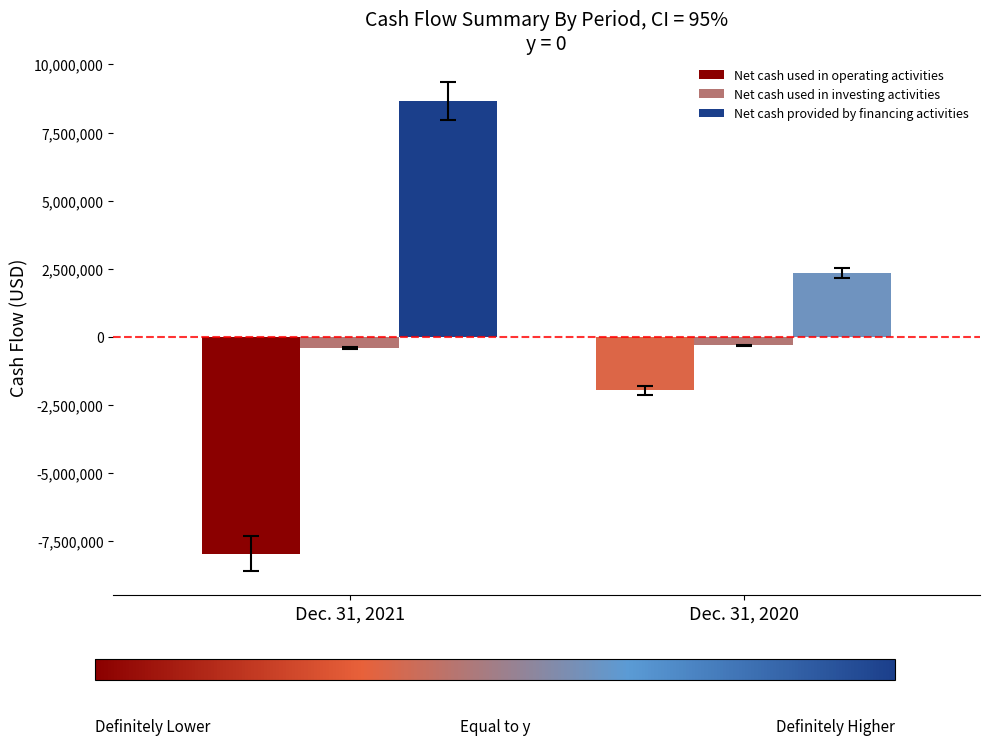

Which category has the lowest value in the Net cash used in operating activities series?

Dec. 31, 2021